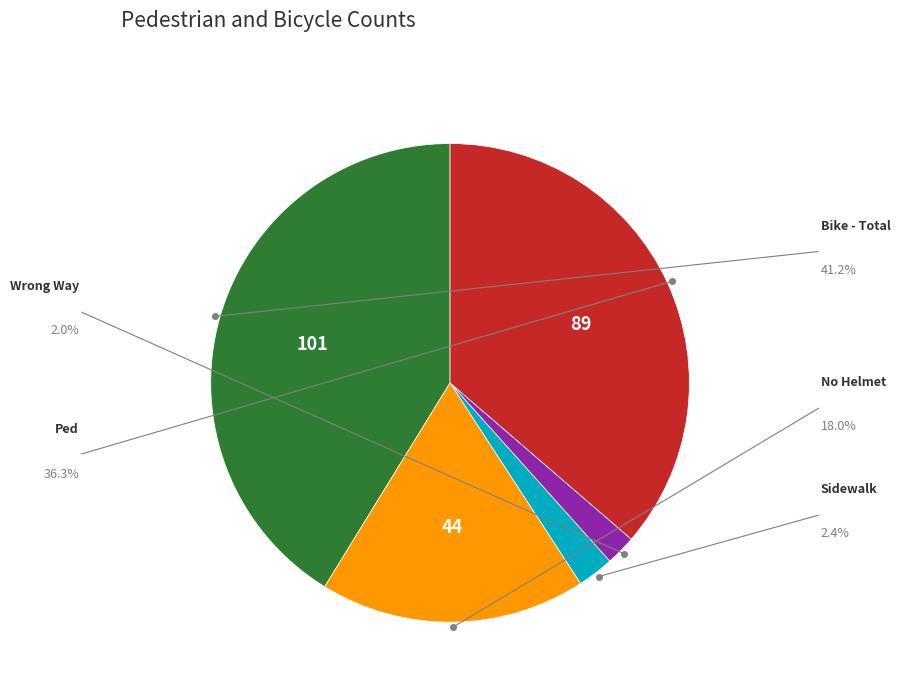

Is there a majority slice in this chart?

No